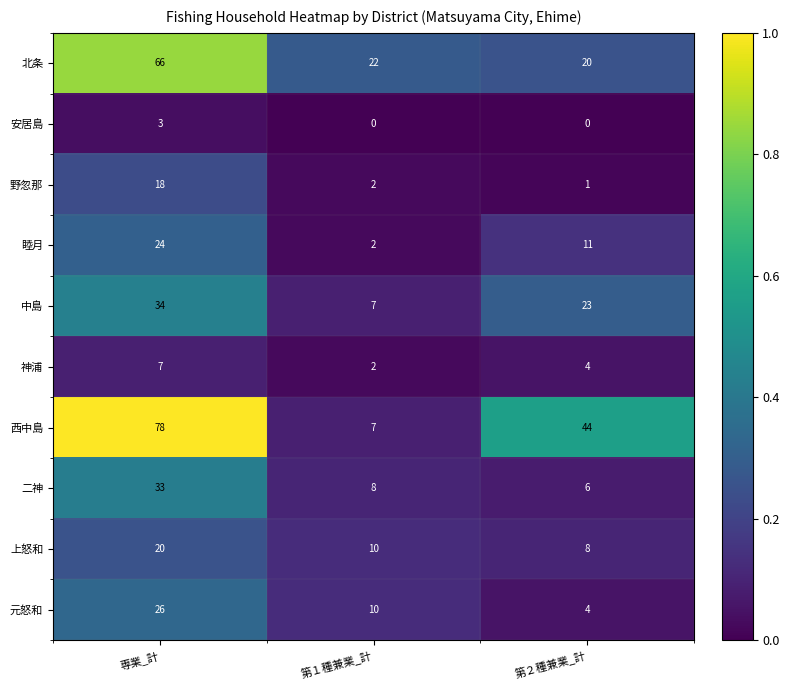

Between 専業_計 and 第２種兼業_計, which series saw the biggest shift?

北条